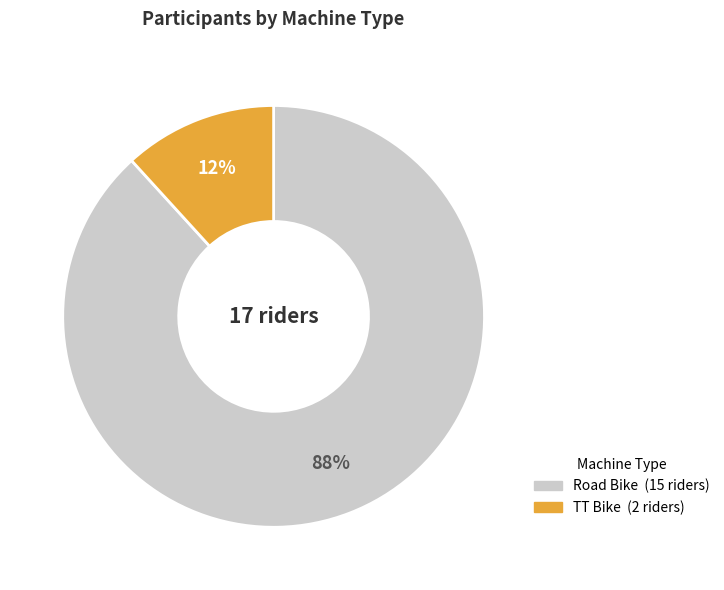

Combined, do TT Bike and Road Bike account for over 50%?

Yes